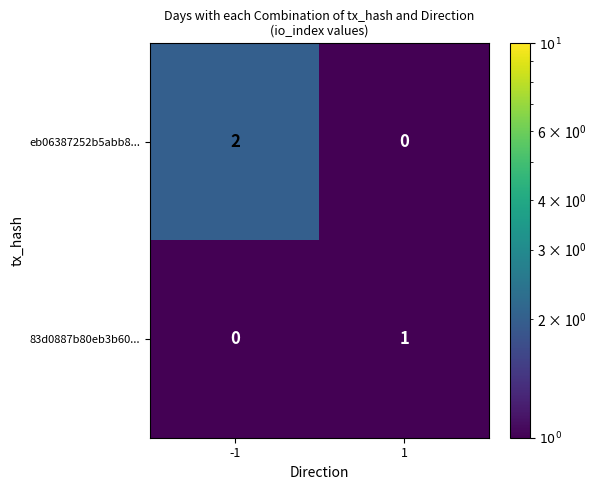

The 83d0887b80eb3b60... series shows 0 at 1. True or false?

False